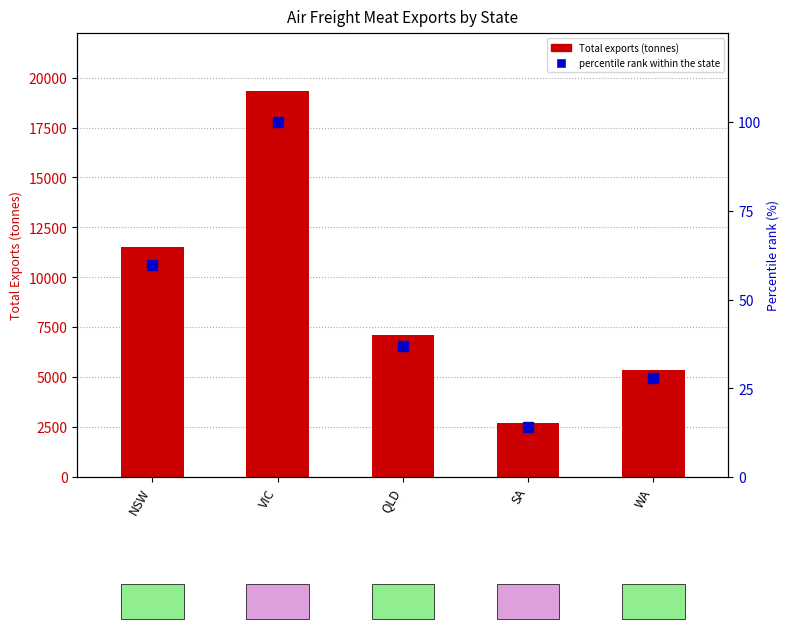

What is the value of the Total exports bar at the 5th from the left?

5375.9